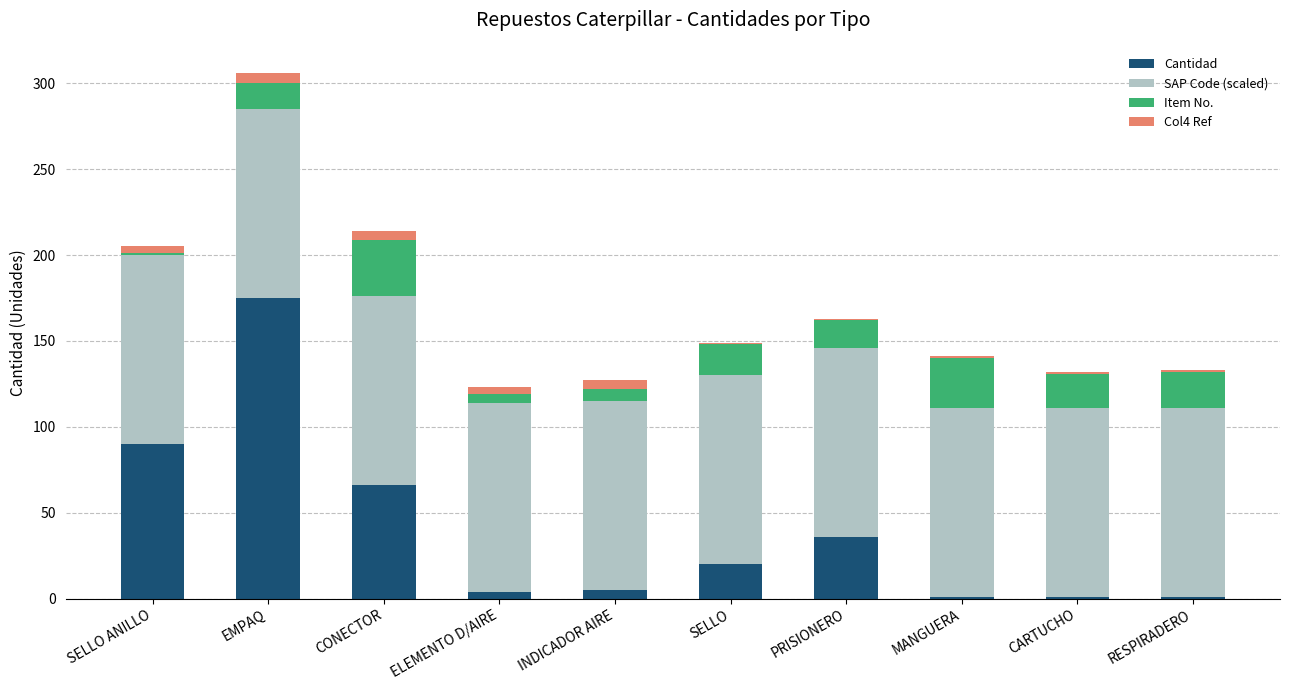

At which label does Cantidad reach its peak?

EMPAQ